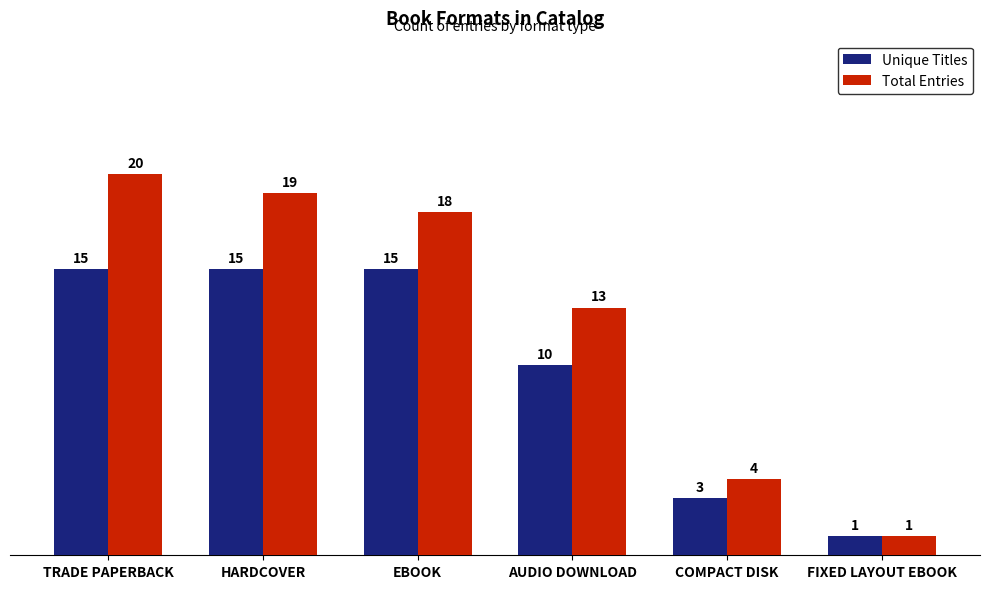

At which category does the chart reach its peak across all series?

TRADE PAPERBACK